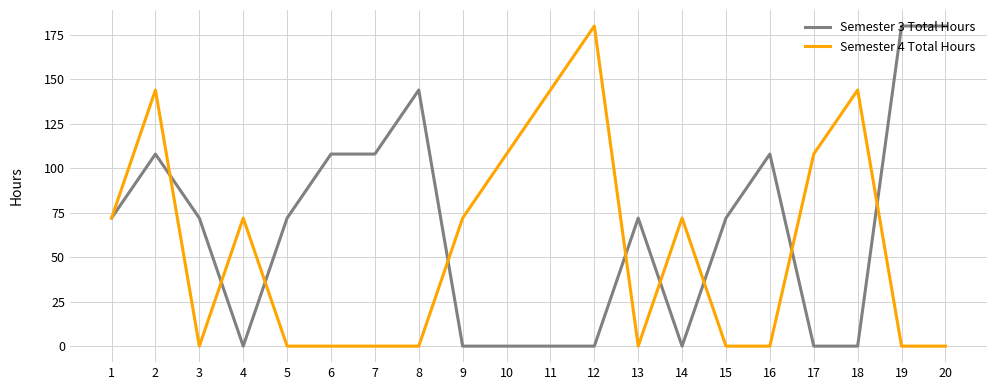

Reading left to right, list all the values displayed in this chart.

Semester 3 Total Hours: 1=72	2=108	3=72	4=0	5=72	6=108	7=108	8=144	9=0	10=0	11=0	12=0	13=72	14=0	15=72	16=108	17=0	18=0	19=180	20=180
Semester 4 Total Hours: 1=72	2=144	3=0	4=72	5=0	6=0	7=0	8=0	9=72	10=108	11=144	12=180	13=0	14=72	15=0	16=0	17=108	18=144	19=0	20=0